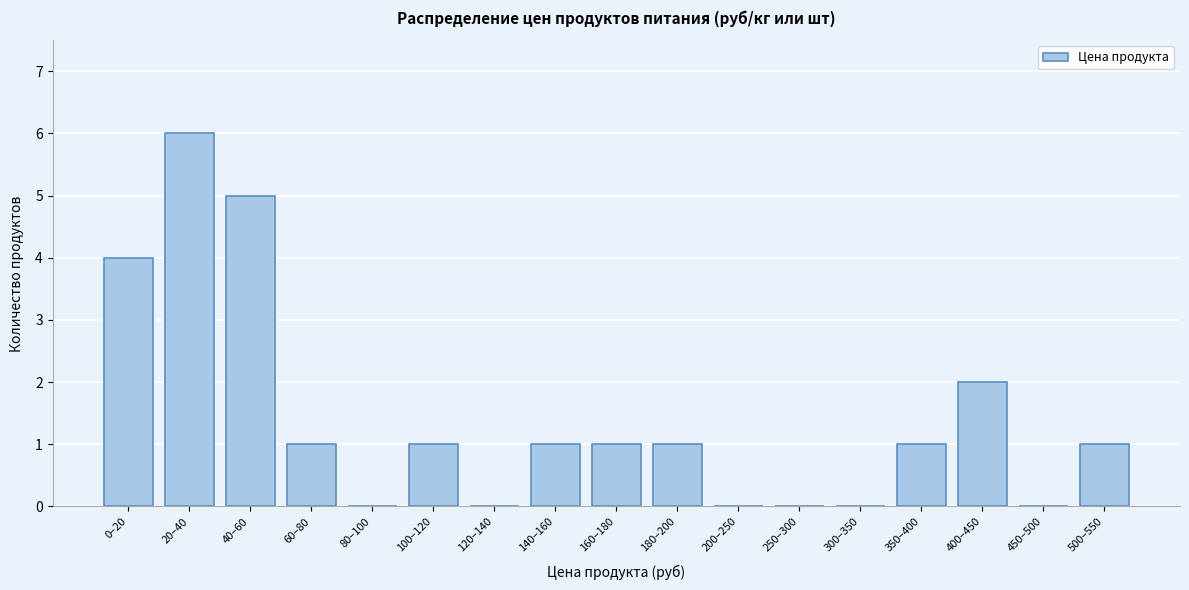

Reading left to right, extract all data points from this chart.

0–20=4	20–40=6	40–60=5	60–80=1	80–100=0	100–120=1	120–140=0	140–160=1	160–180=1	180–200=1	200–250=0	250–300=0	300–350=0	350–400=1	400–450=2	450–500=0	500–550=1